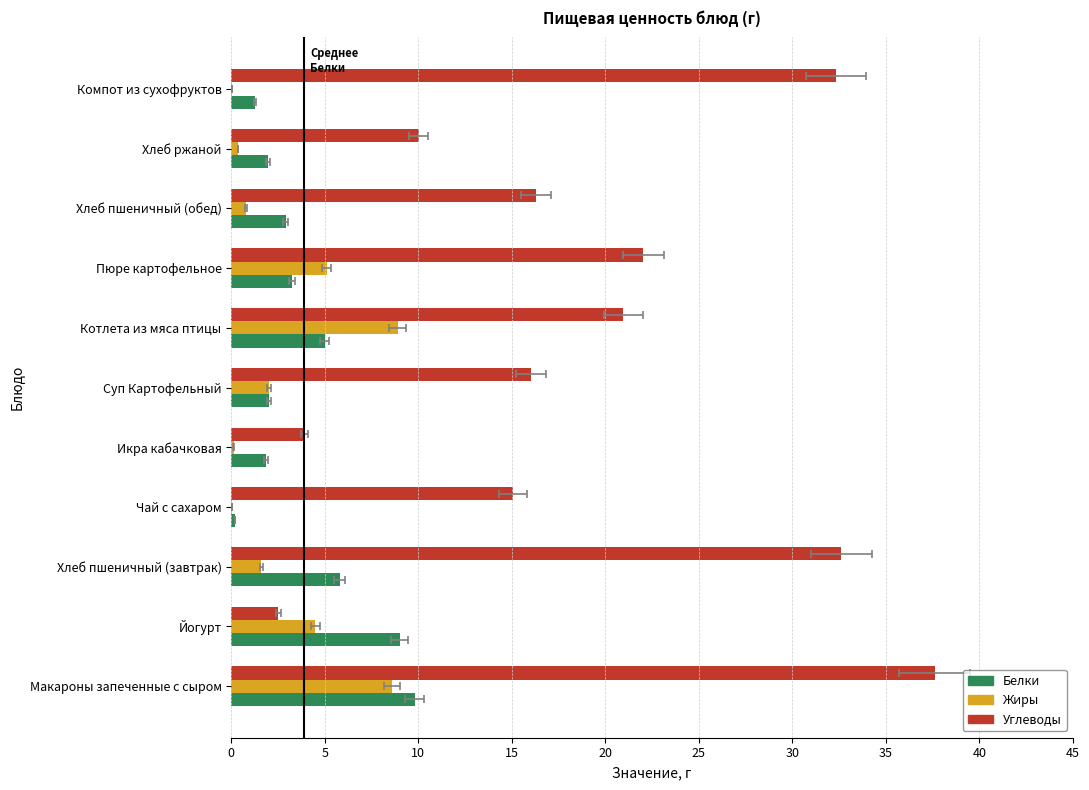

Read the Белки value at Хлеб пшеничный (завтрак).

5.8